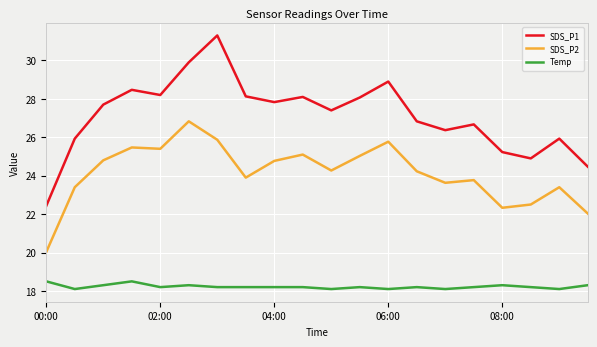

Which series has the widest spread of values?

SDS_P1